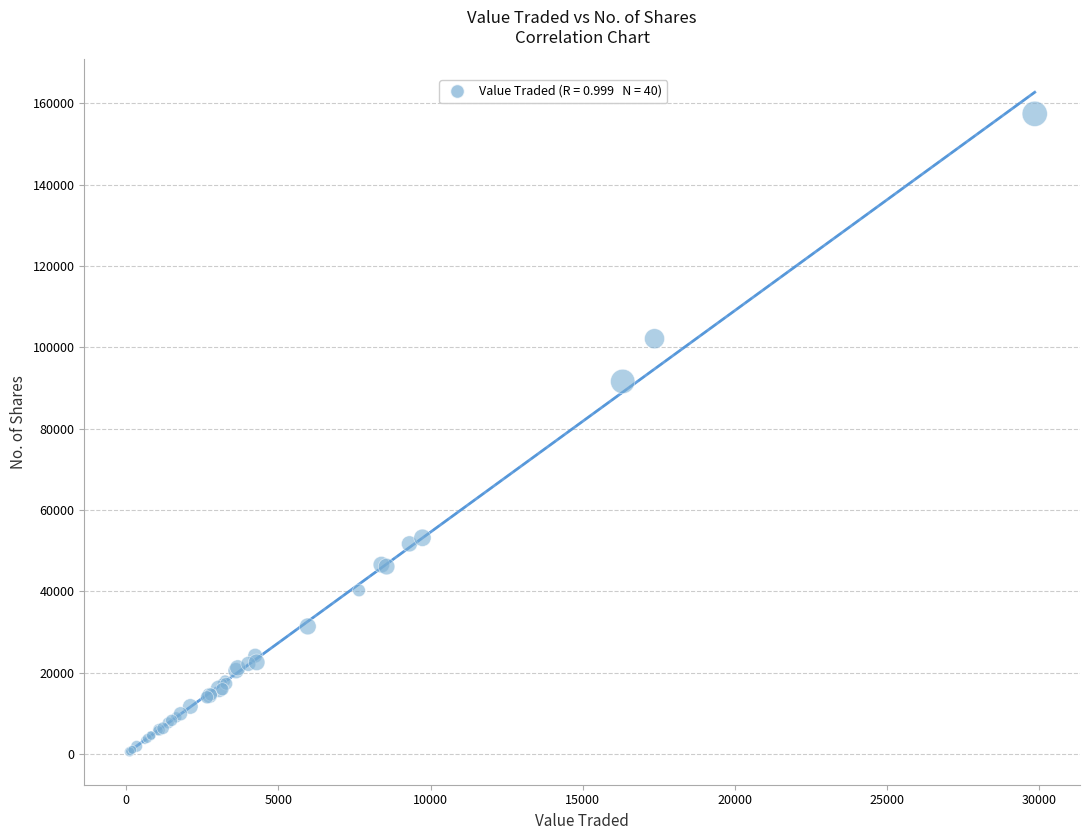

What Y value in the scatter plot is closest to 78979?

91601